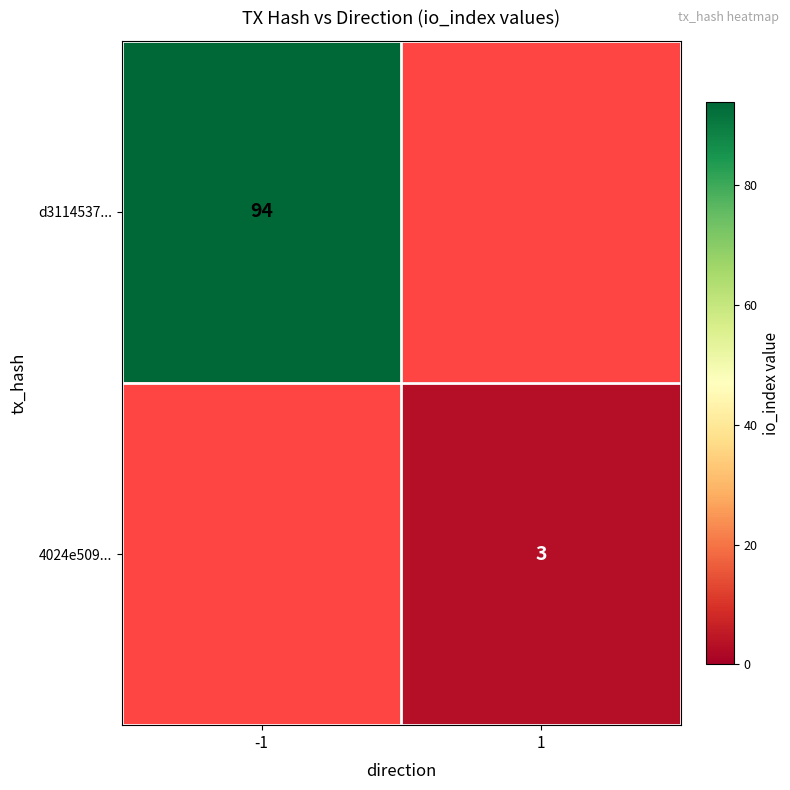

The value of d3114537... at -1 is 24.6. True or false?

False